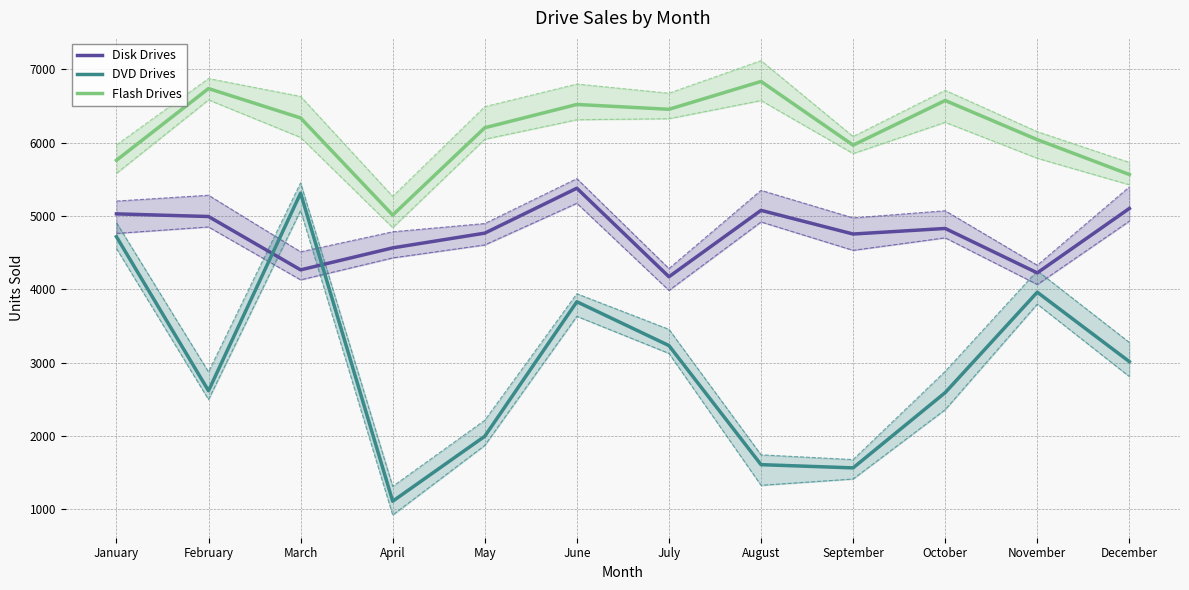

How many data points in Flash Drives are above 6338?

5